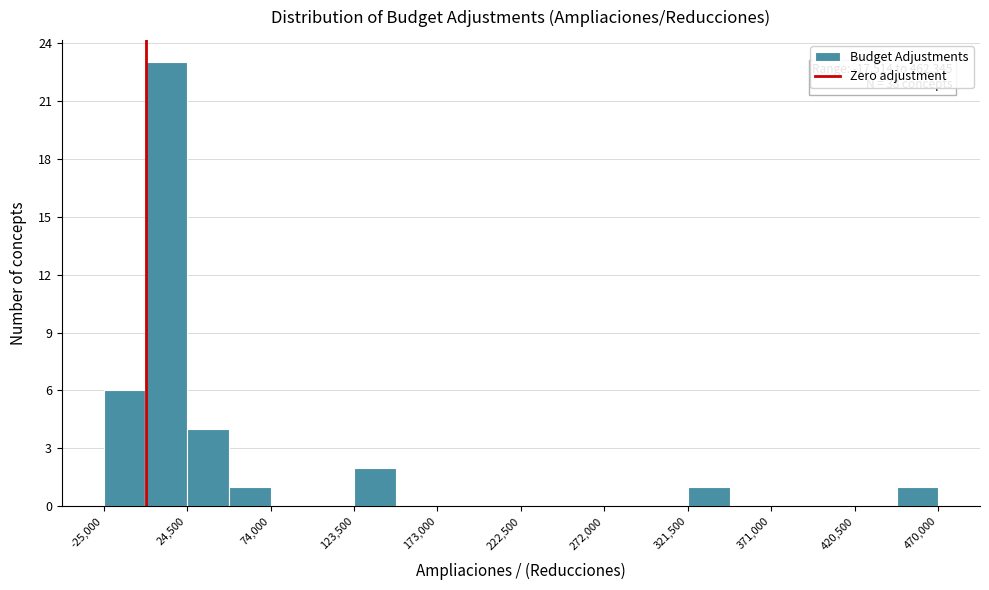

Over which range of the x-axis is the bar tallest?

0 to 25000